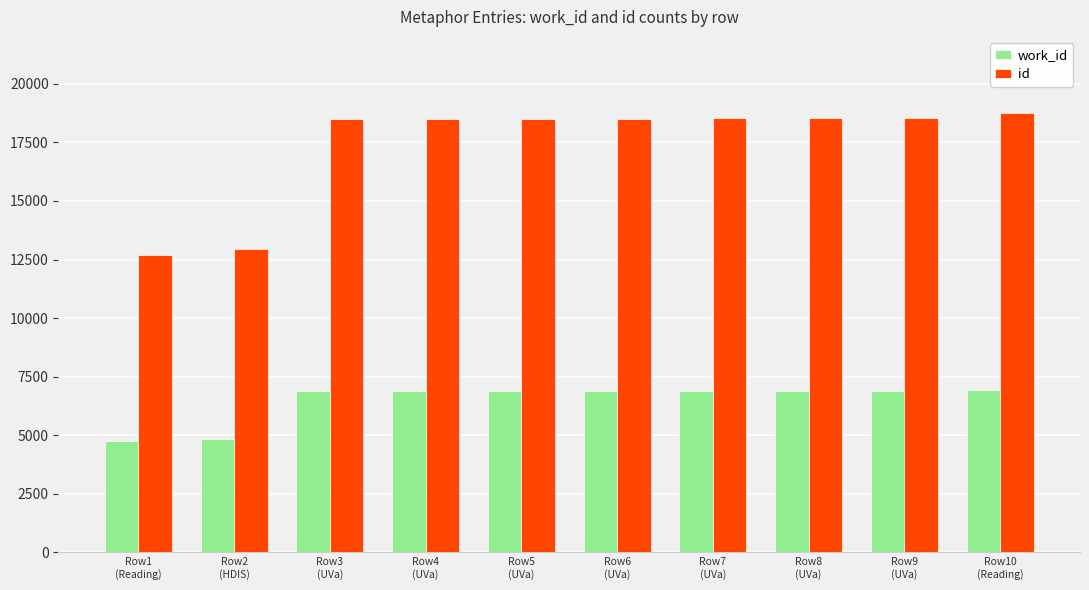

List the series in order of their peak value, lowest first.

work_id, id